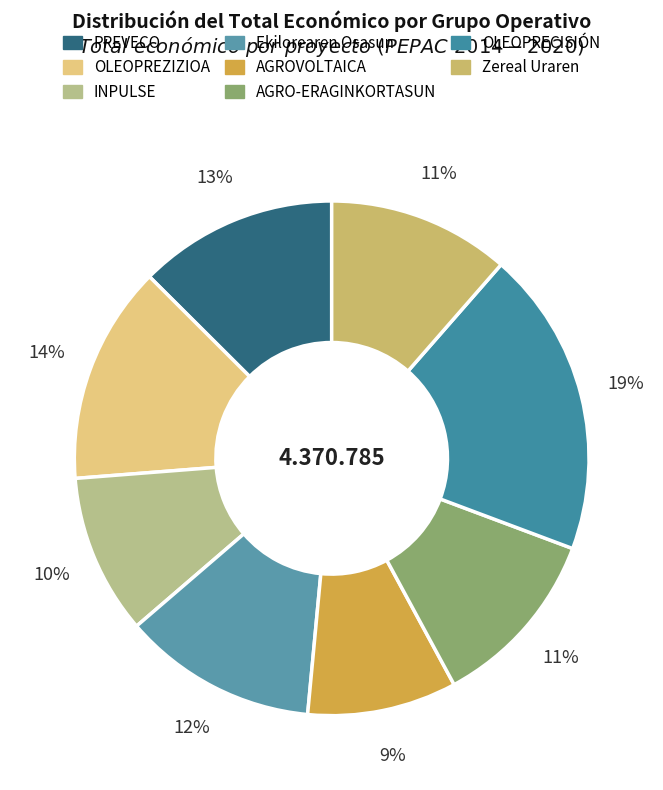

To the nearest percent, what portion does PREVECO represent?

13%